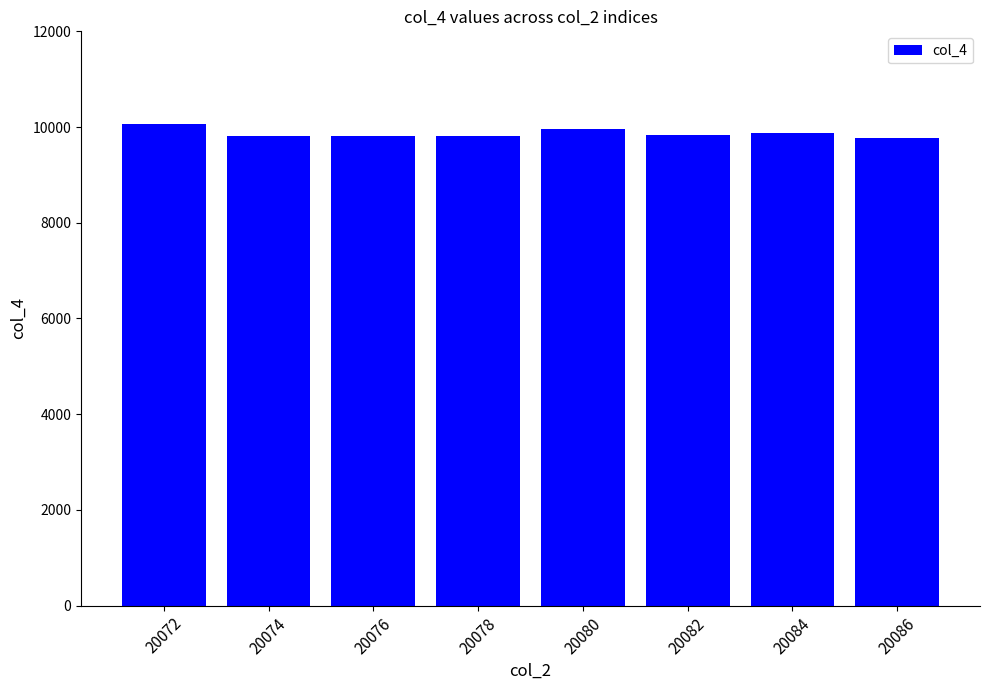

What is the minimum value shown in the chart?

9778.5